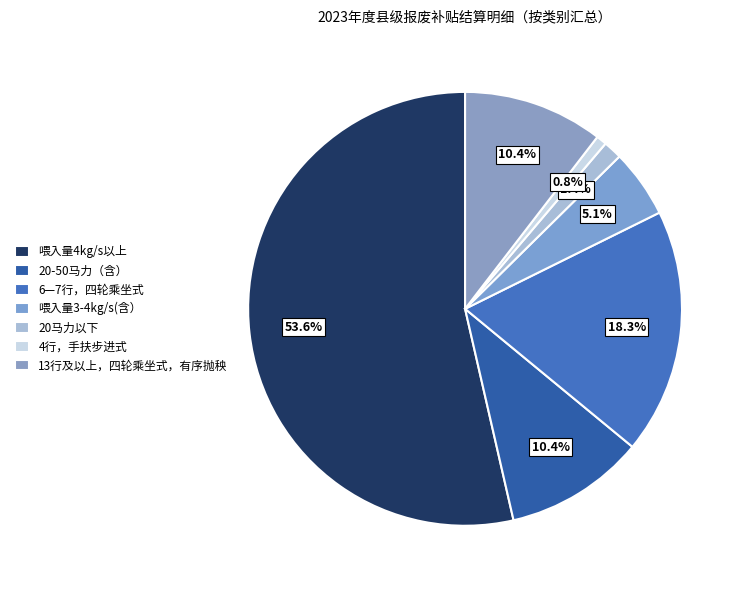

Which slice is the smallest?

4行，手扶步进式